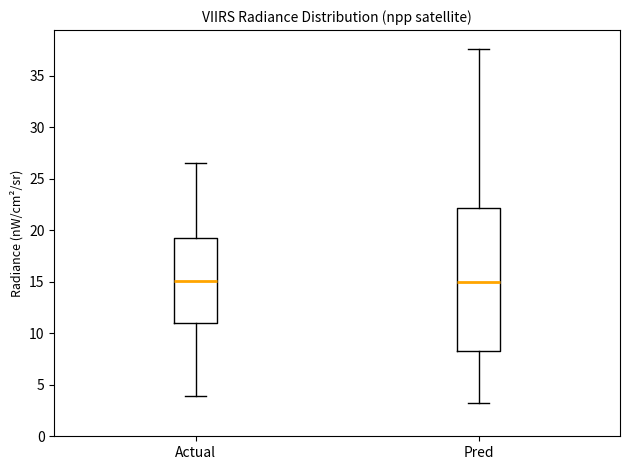

Comparing the boxes themselves (not the whiskers), which one is the tallest?

Pred